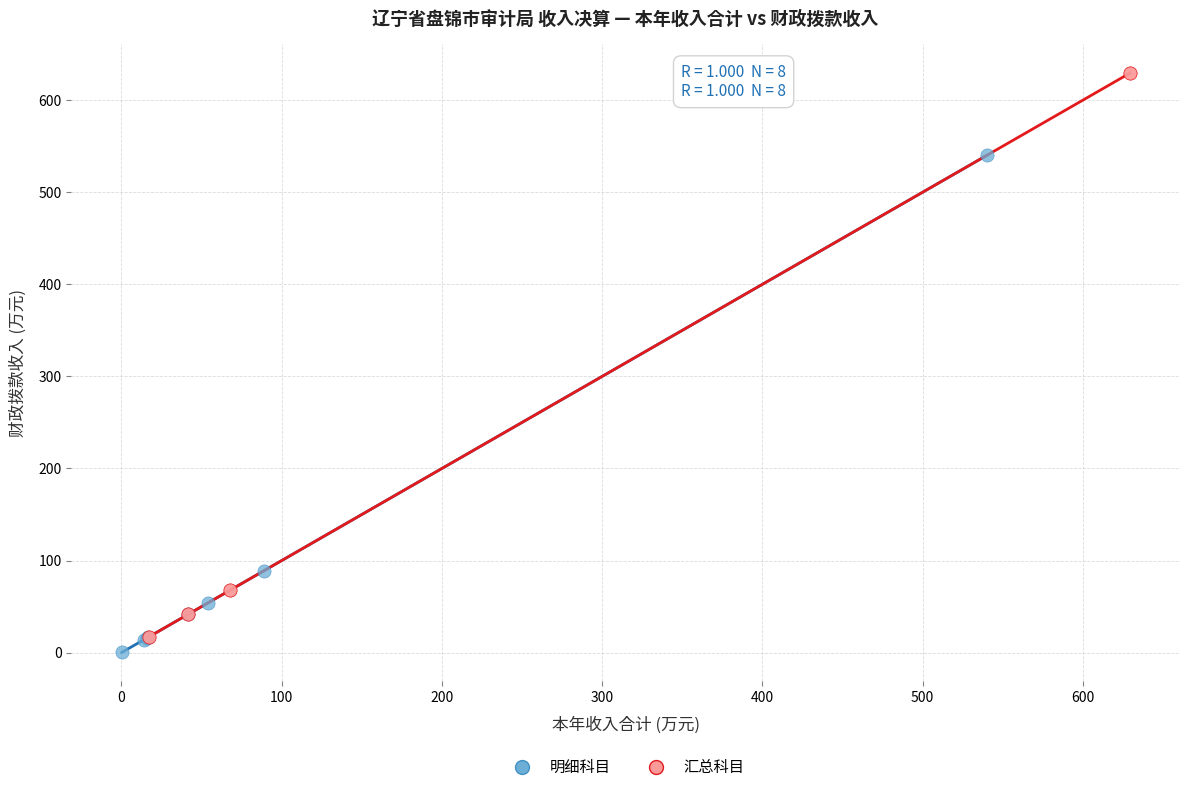

Which series reaches the maximum Y coordinate?

汇总科目